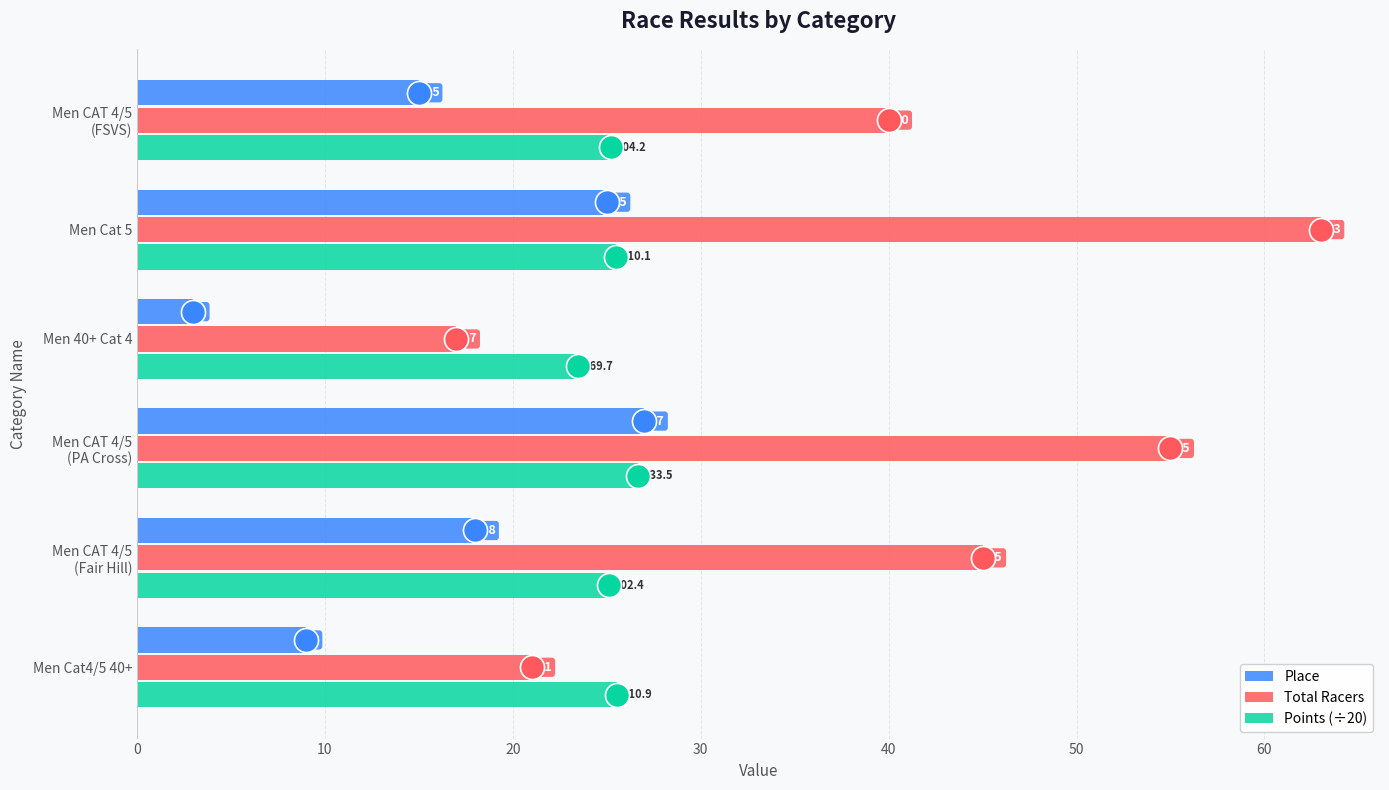

Which series has the largest total across all categories?

Total Racers